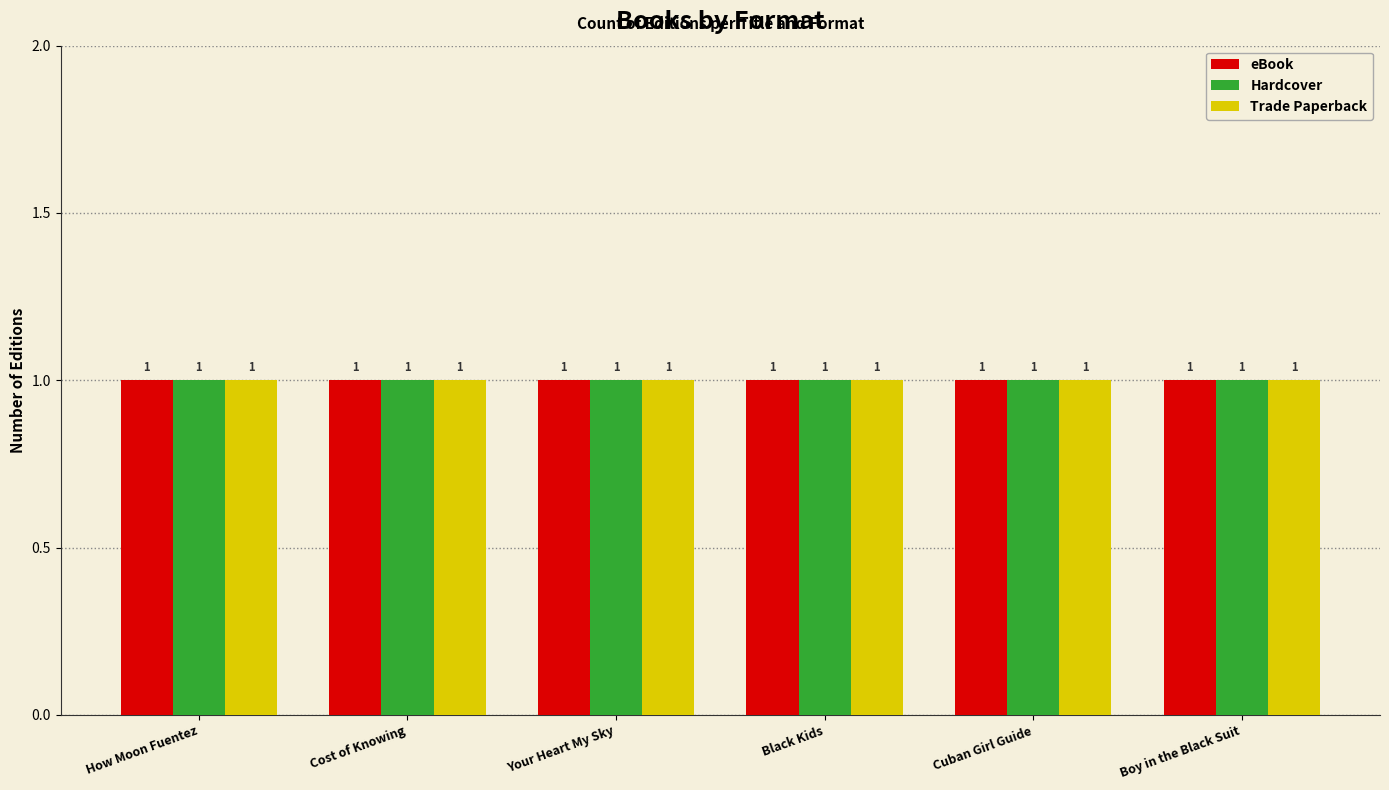

Which series has the largest total across all categories?

eBook